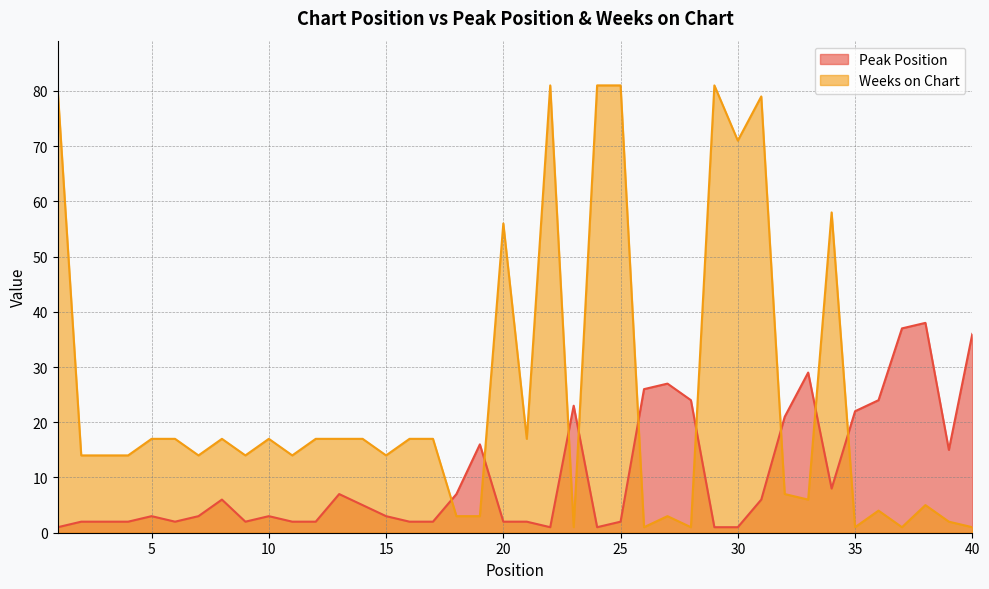

What is the approximate value of Weeks on Chart at 34, to the nearest 10?

60